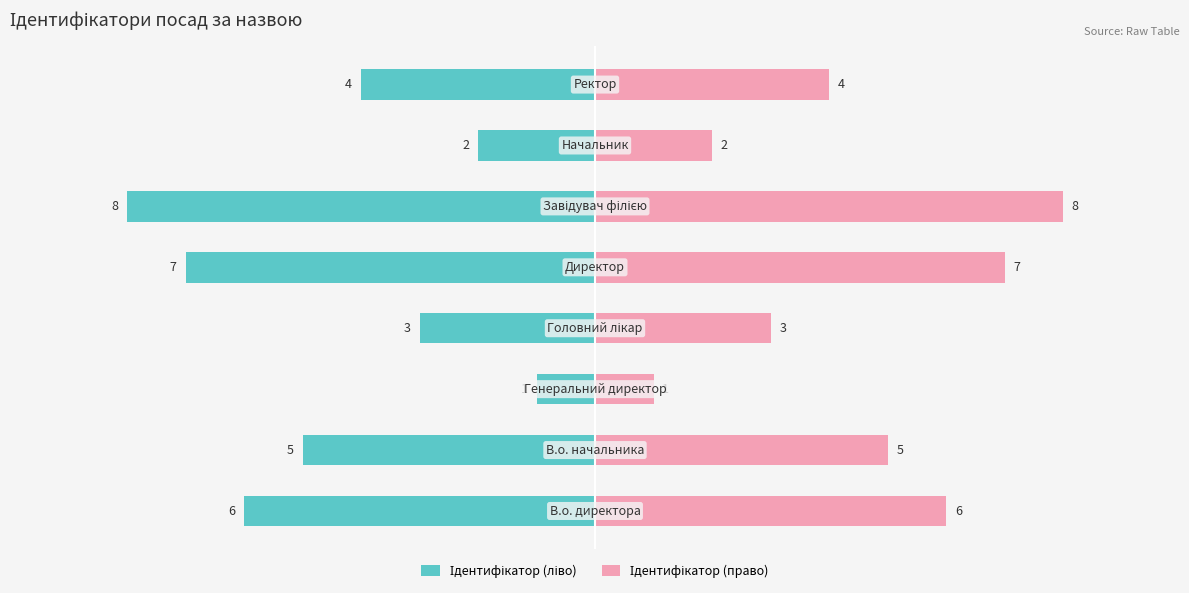

Reading right to left, list all the values displayed in this chart.

Ідентифікатор (ліво): -4	-2	-8	-7	-3	-1	-5	-6
Ідентифікатор (право): 4	2	8	7	3	1	5	6